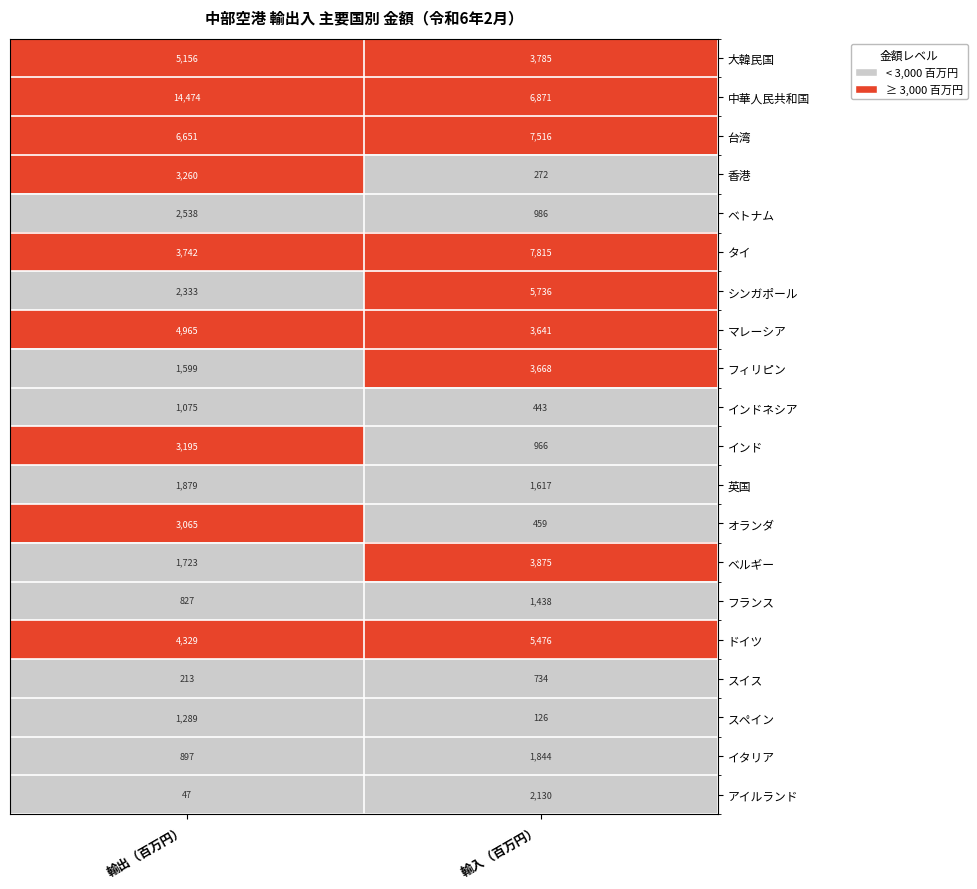

Where is 大韓民国 nearest to the value 4470?

輸入（百万円）